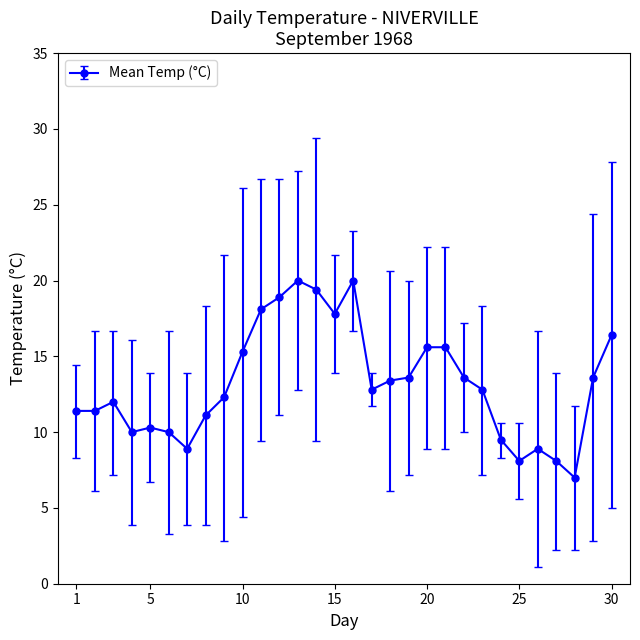

True or false: the data has more than 2 interior local peaks.

True